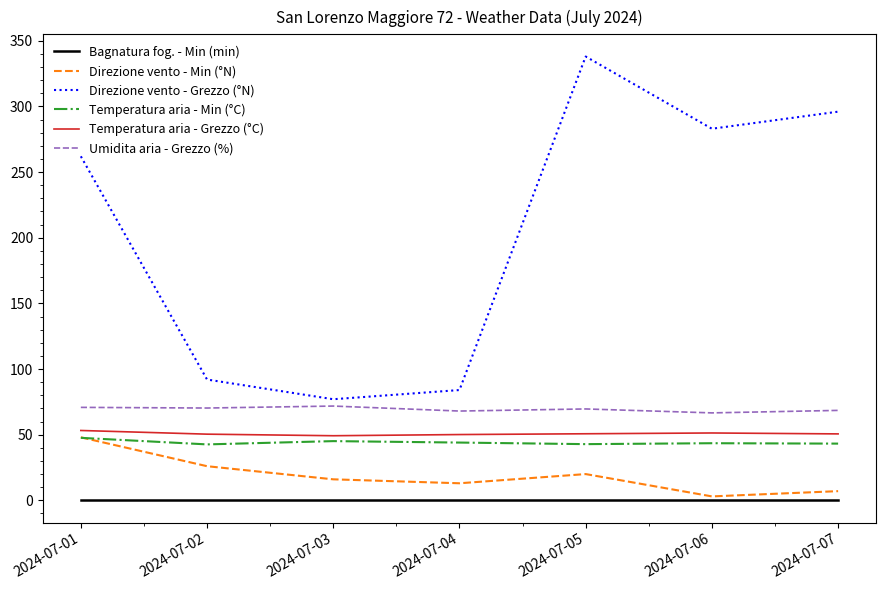

Which series changed the most between 2024-07-03 and 2024-07-05?

Direzione vento - Grezzo (°N)